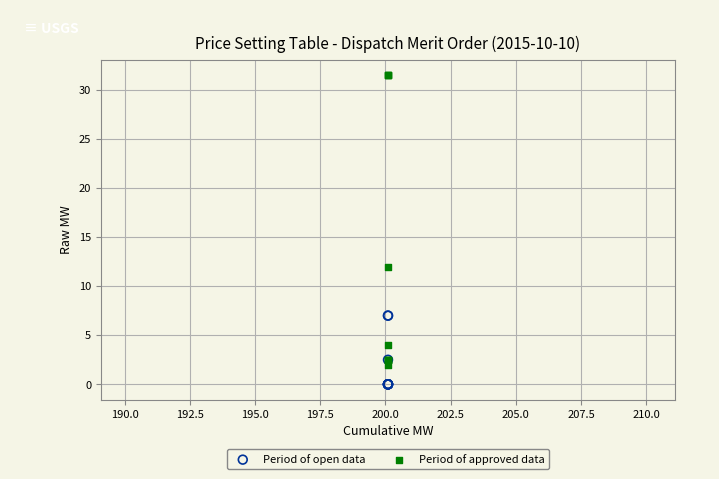

Which series has the largest Y range (max minus min)?

Period of approved data